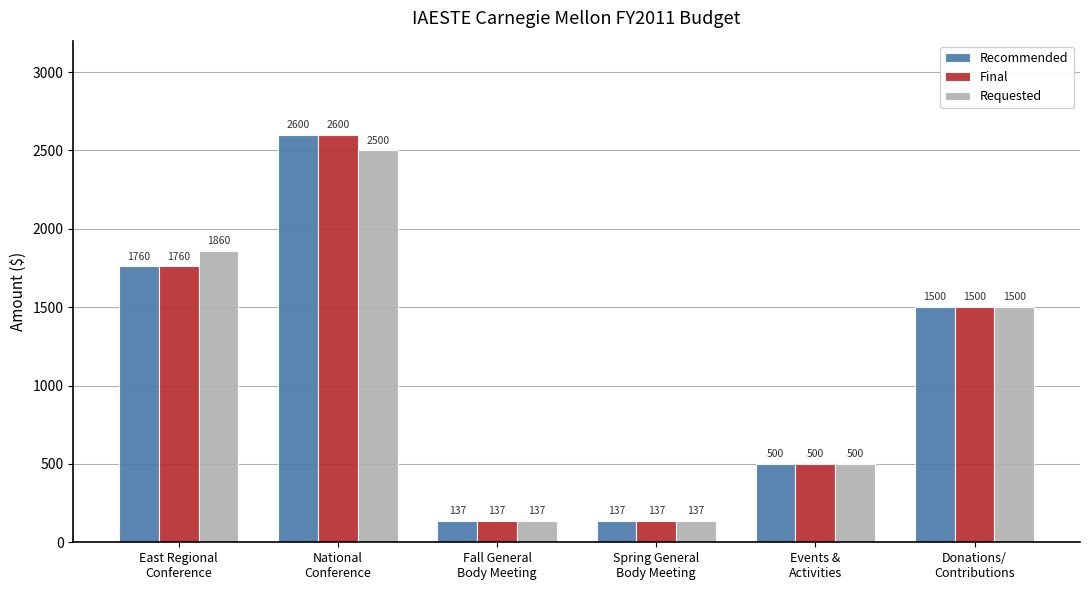

At which category is the sum across all series the highest?

National
Conference